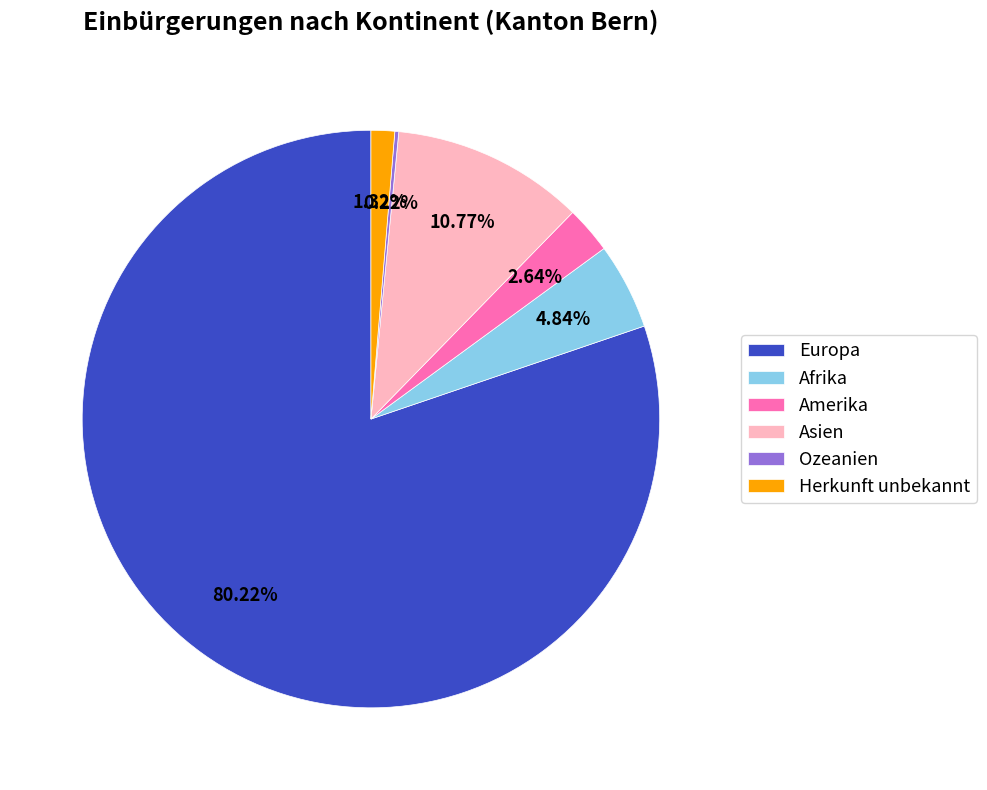

To the nearest percent, what is the difference between the largest and smallest slice percentages?

80%